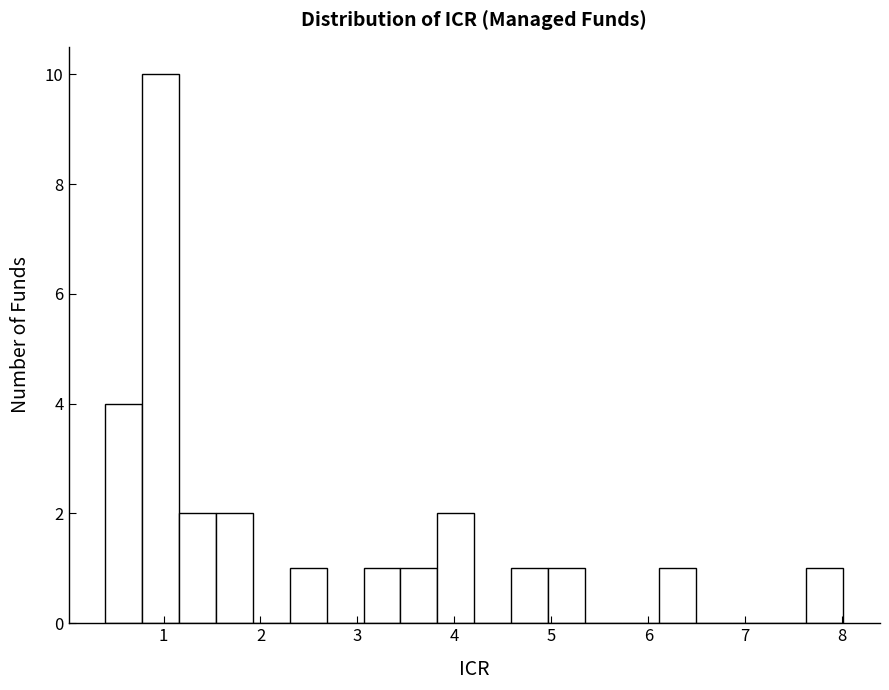

Around what value on the x-axis is the tallest bar? Give the approximate position of its centre, as read against the axis.

1.0